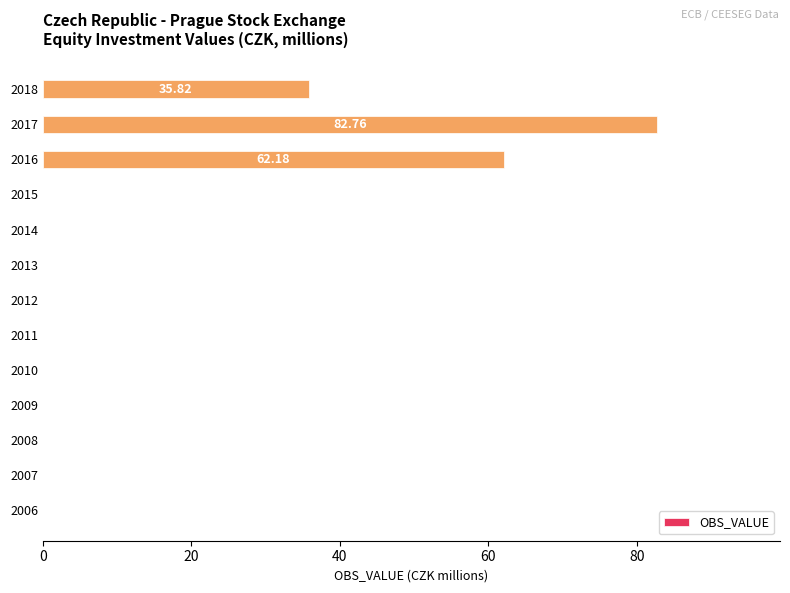

What is the sum of the values at 2015 and 2017?

82.8